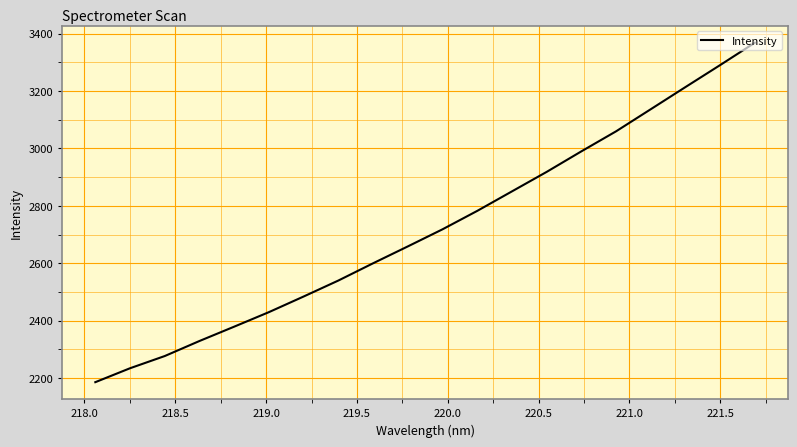

What is the greatest value displayed?

3368.5